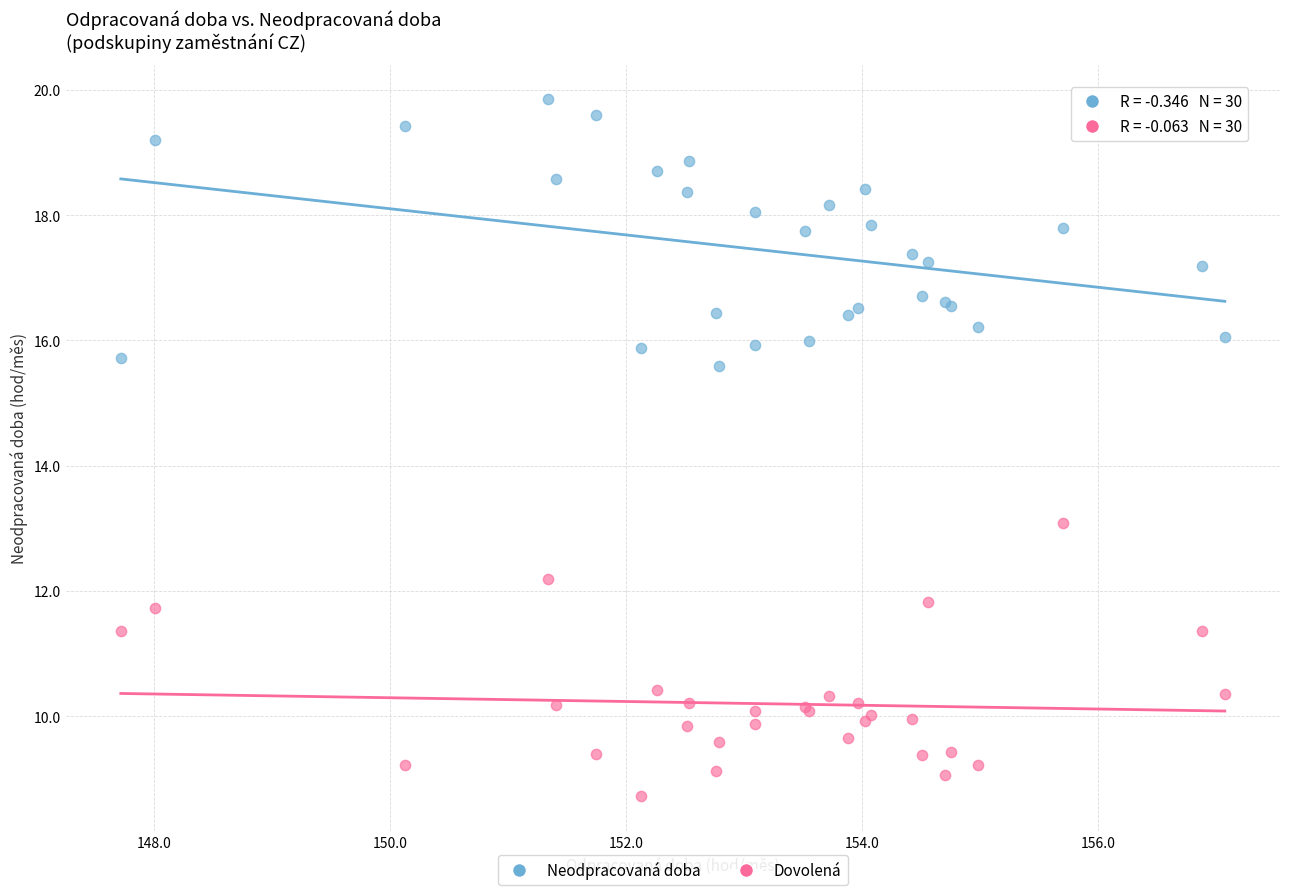

Which series contains the highest Y value?

Neodpracovaná doba